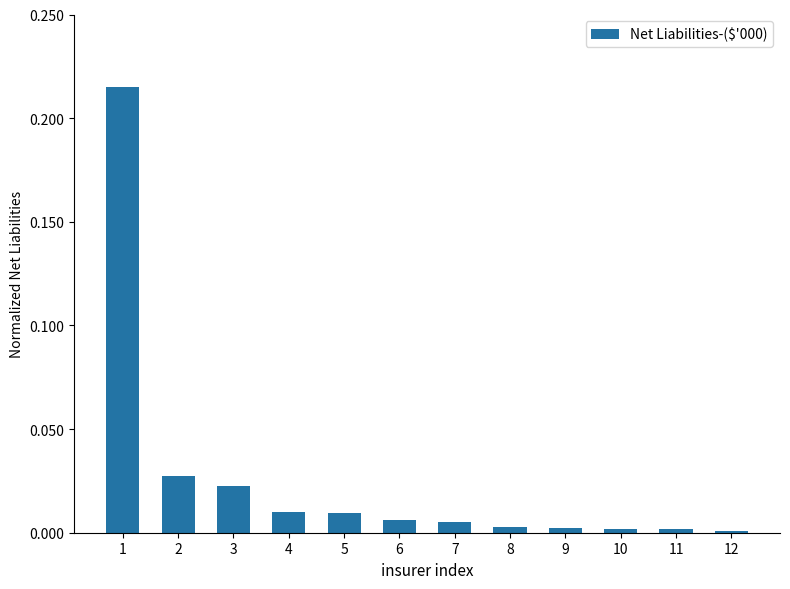

What is the sum of all values?

0.3